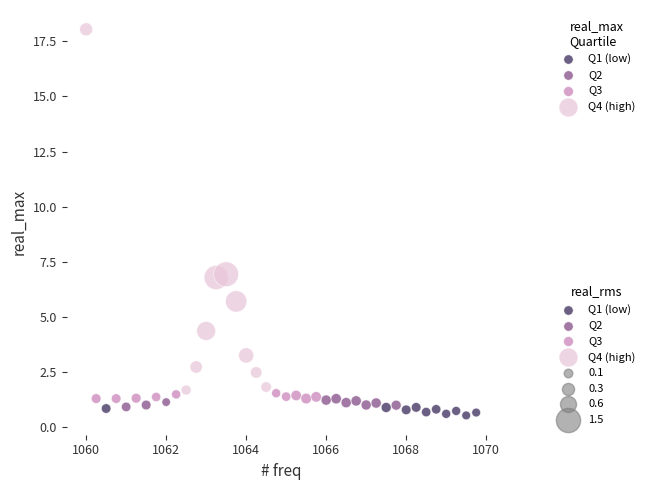

Which series reaches the minimum Y coordinate?

Q1 (low)